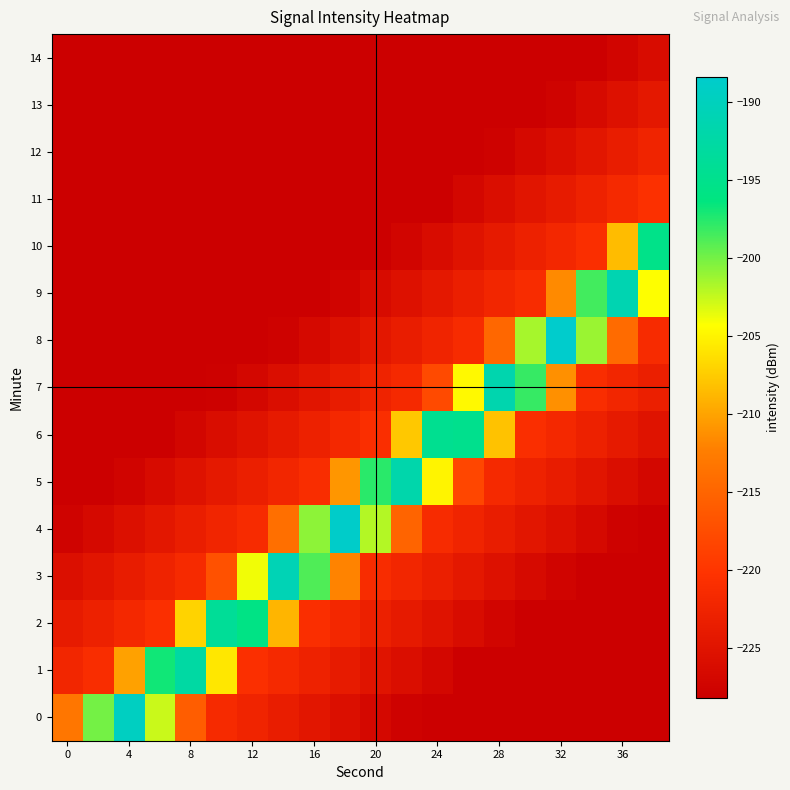

Reading left to right, what are all the values shown in this chart?

0: -213.2	-200.0	-189.5	-202.7	-215.8	-221.4	-222.5	-223.5	-224.6	-225.7	-226.7	-227.8	-228.2	-228.2	-228.2	-228.2	-228.2	-228.2	-228.2	-228.2
1: -222.0	-221.0	-210.1	-196.9	-192.6	-205.8	-220.6	-221.7	-222.7	-223.8	-224.8	-225.9	-227.0	-228.0	-228.2	-228.2	-228.2	-228.2	-228.2	-228.2
2: -223.9	-222.8	-221.8	-220.7	-207.0	-193.8	-195.7	-208.9	-220.9	-221.9	-223.0	-224.0	-225.1	-226.1	-227.2	-228.2	-228.2	-228.2	-228.2	-228.2
3: -225.8	-224.7	-223.6	-222.6	-221.5	-217.0	-203.9	-190.7	-198.8	-212.0	-221.1	-222.2	-223.2	-224.3	-225.3	-226.4	-227.5	-228.2	-228.2	-228.2
4: -227.6	-226.6	-225.5	-224.5	-223.4	-222.3	-221.3	-213.9	-200.8	-188.7	-201.9	-215.1	-221.4	-222.4	-223.5	-224.5	-225.6	-226.6	-227.7	-228.2
5: -228.2	-228.2	-227.4	-226.3	-225.3	-224.2	-223.1	-222.1	-221.0	-210.8	-197.7	-191.8	-205.0	-218.2	-221.6	-222.7	-223.7	-224.8	-225.8	-226.9
6: -228.2	-228.2	-228.2	-228.2	-227.1	-226.1	-225.0	-224.0	-222.9	-221.8	-220.8	-207.7	-194.6	-194.9	-208.1	-220.8	-221.9	-222.9	-224.0	-225.0
7: -228.2	-228.2	-228.2	-228.2	-228.2	-227.9	-226.9	-225.8	-224.8	-223.7	-222.7	-221.6	-217.8	-204.6	-191.5	-198.0	-211.2	-221.1	-222.1	-223.2
8: -228.2	-228.2	-228.2	-228.2	-228.2	-228.2	-228.2	-227.7	-226.6	-225.6	-224.5	-223.5	-222.4	-221.4	-214.7	-201.5	-188.4	-201.1	-214.3	-221.3
9: -228.2	-228.2	-228.2	-228.2	-228.2	-228.2	-228.2	-228.2	-228.2	-227.4	-226.4	-225.3	-224.3	-223.2	-222.2	-221.1	-211.6	-198.4	-191.1	-204.3
10: -228.2	-228.2	-228.2	-228.2	-228.2	-228.2	-228.2	-228.2	-228.2	-228.2	-228.2	-227.2	-226.1	-225.1	-224.0	-223.0	-221.9	-220.9	-208.5	-195.3
11: -228.2	-228.2	-228.2	-228.2	-228.2	-228.2	-228.2	-228.2	-228.2	-228.2	-228.2	-228.2	-228.0	-226.9	-225.9	-224.8	-223.8	-222.7	-221.7	-220.6
12: -228.2	-228.2	-228.2	-228.2	-228.2	-228.2	-228.2	-228.2	-228.2	-228.2	-228.2	-228.2	-228.2	-228.2	-227.7	-226.7	-225.6	-224.6	-223.5	-222.5
13: -228.2	-228.2	-228.2	-228.2	-228.2	-228.2	-228.2	-228.2	-228.2	-228.2	-228.2	-228.2	-228.2	-228.2	-228.2	-228.2	-227.5	-226.4	-225.4	-224.3
14: -228.2	-228.2	-228.2	-228.2	-228.2	-228.2	-228.2	-228.2	-228.2	-228.2	-228.2	-228.2	-228.2	-228.2	-228.2	-228.2	-228.2	-228.2	-227.2	-226.2